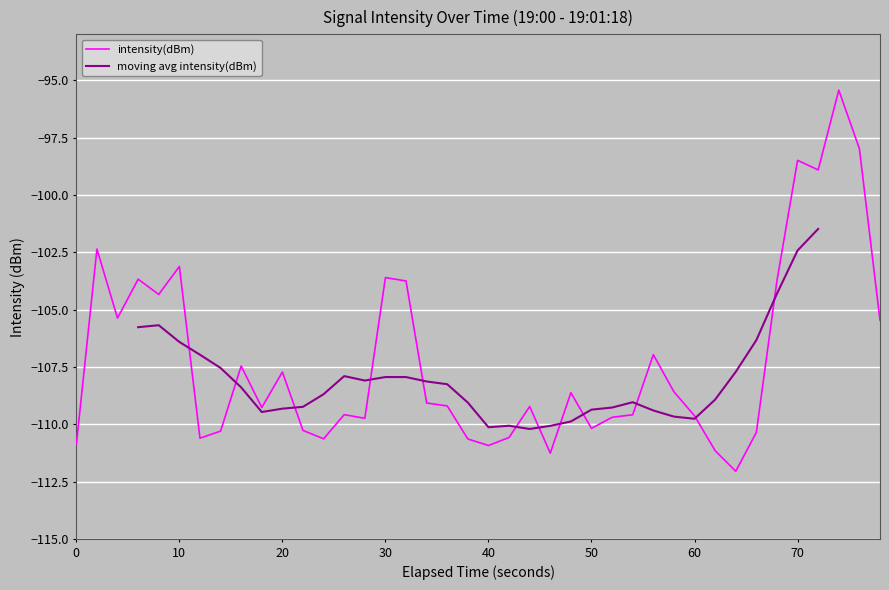

What is the minimum value for intensity(dBm)?

-112.0